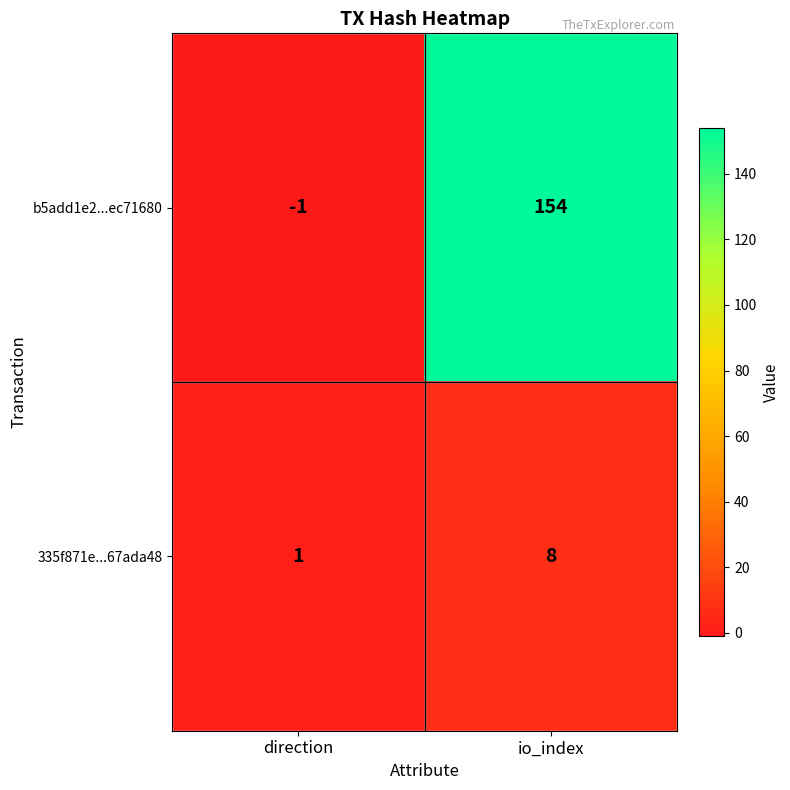

The 335f871e...67ada48 series shows 4 at io_index. True or false?

False